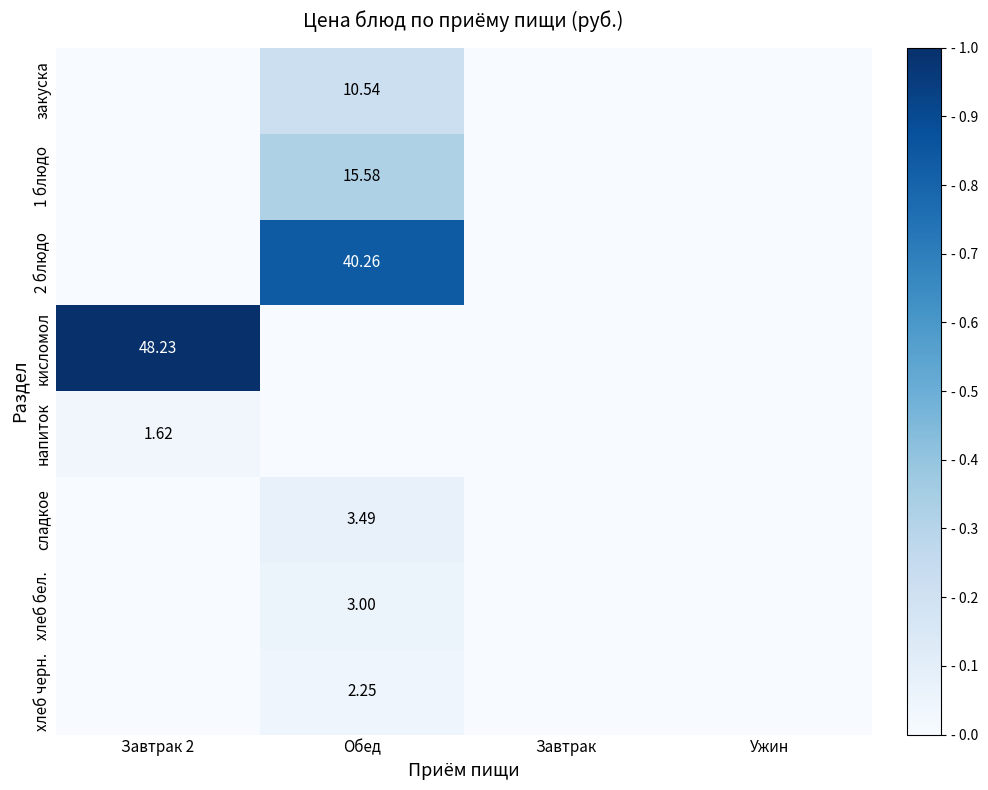

At Обед, list the series in order from largest to smallest.

2 блюдо, 1 блюдо, закуска, сладкое, хлеб бел., хлеб черн., кисломол, напиток